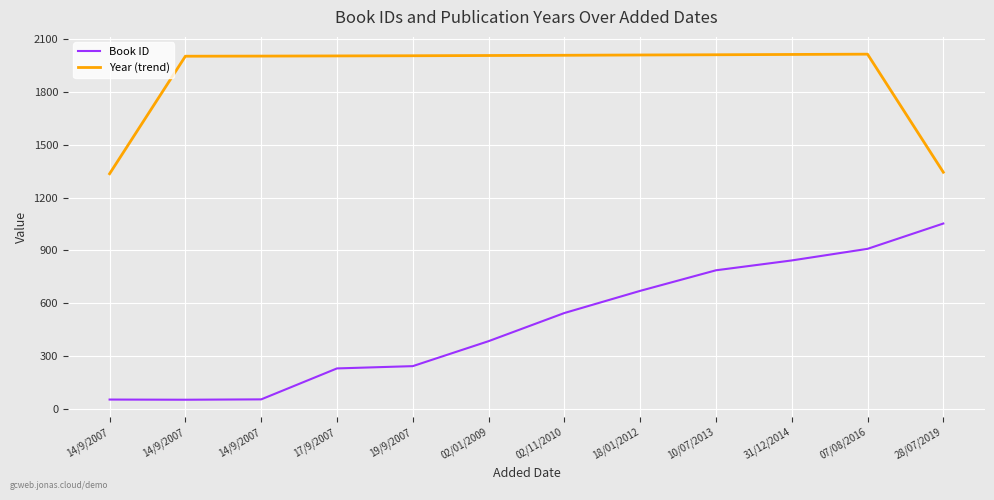

How many lines are shown in the chart?

2